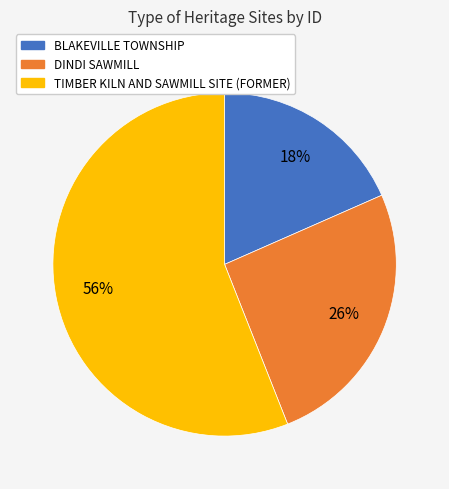

Count the number of slices in the pie.

3